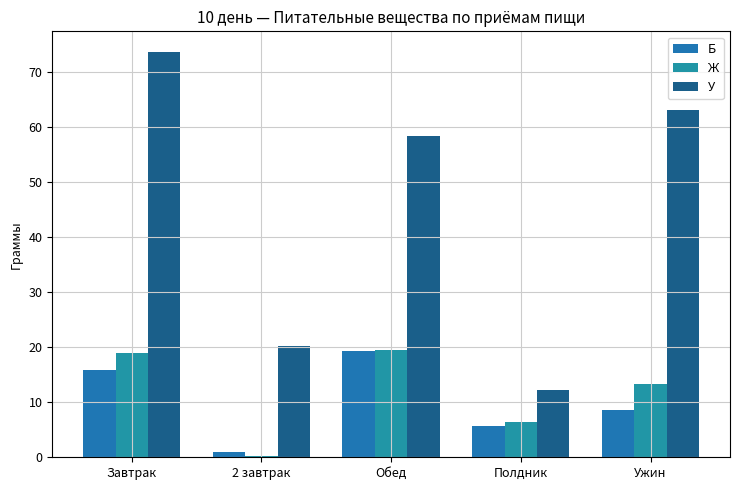

At which label is Б closest to 10?

Ужин